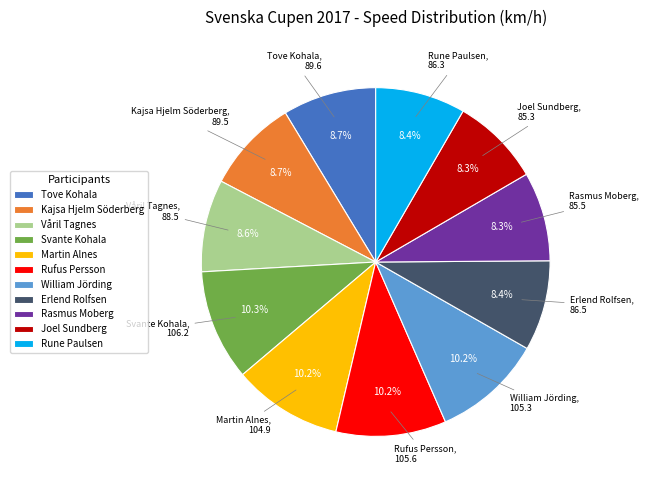

Approximately how many times larger is the value at Joel Sundberg compared to Svante Kohala?

0.8